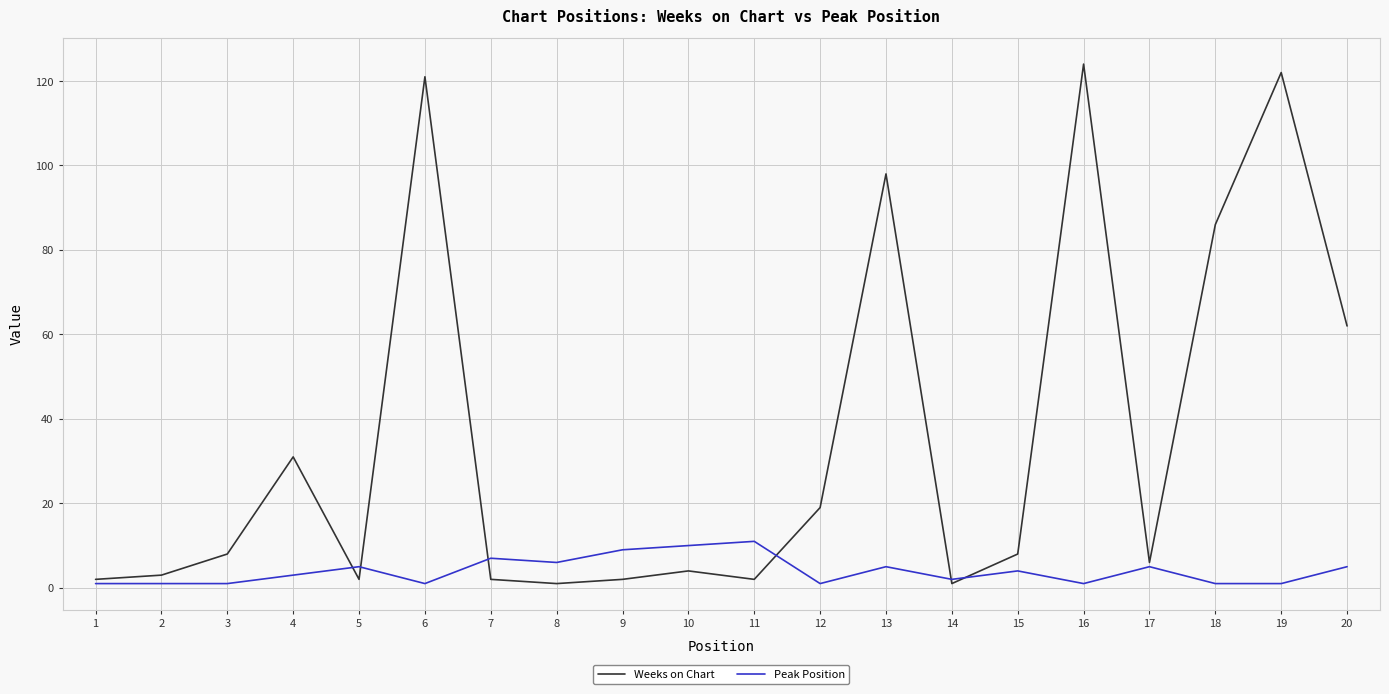

Which series has the largest range (max minus min)?

Weeks on Chart